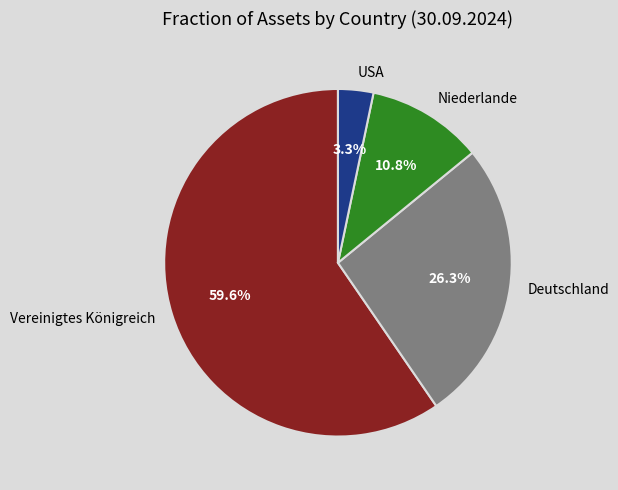

Which category has the biggest portion of the pie?

Vereinigtes Königreich